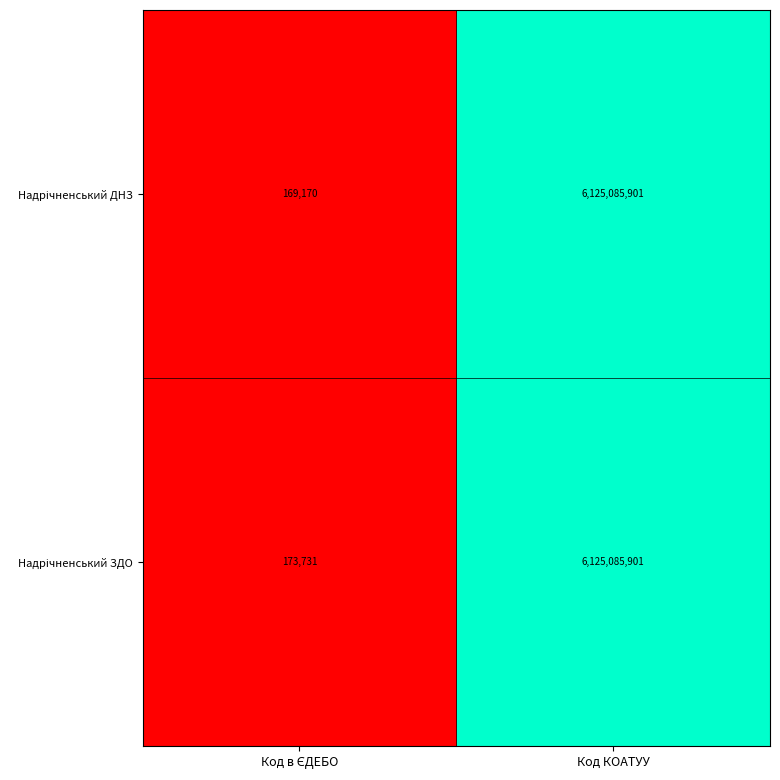

What is the total value across all series at Код КОАТУУ?

12250171802